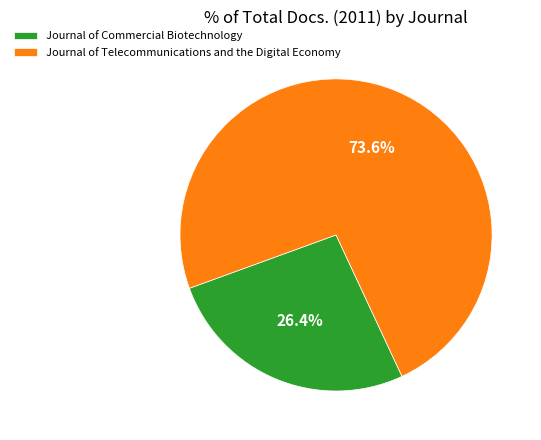

To the nearest percent, what is the average slice percentage?

50%